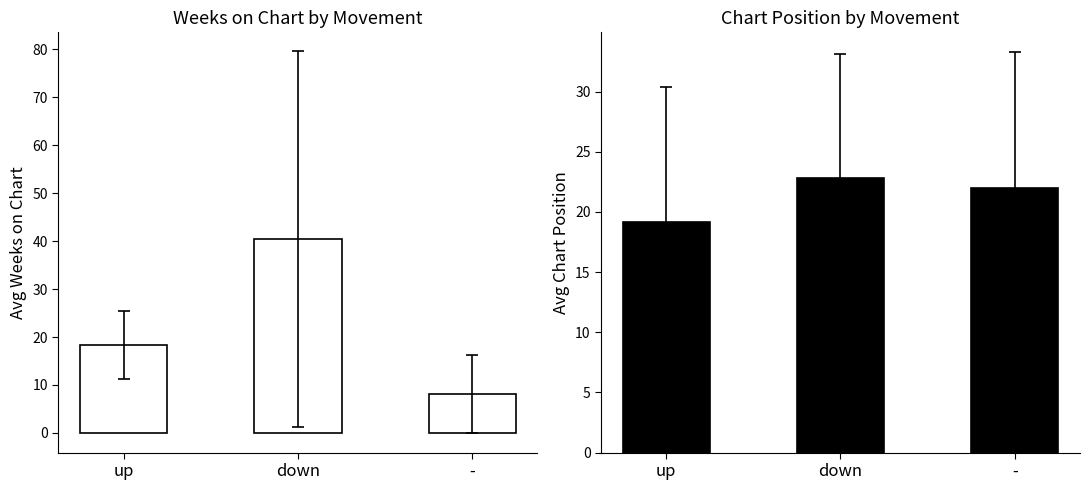

What are all the series names shown in the legend?

Avg Weeks on Chart, Avg Chart Position